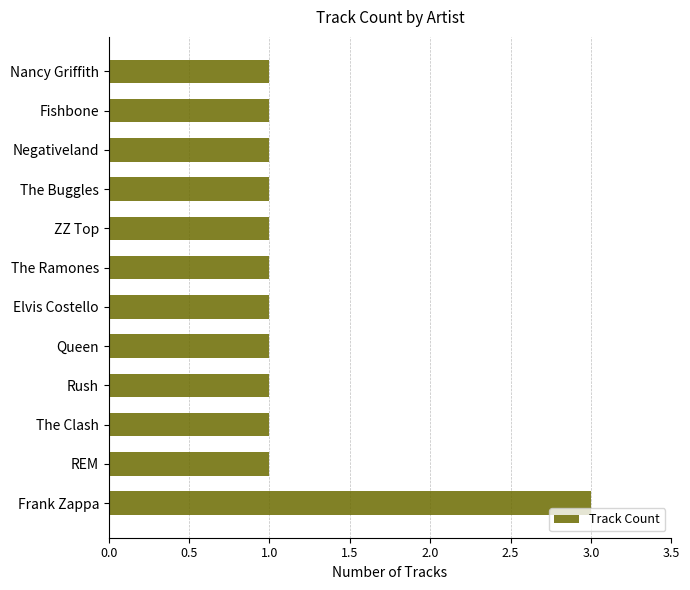

The chart shows a value of 1 at Fishbone. True or false?

True